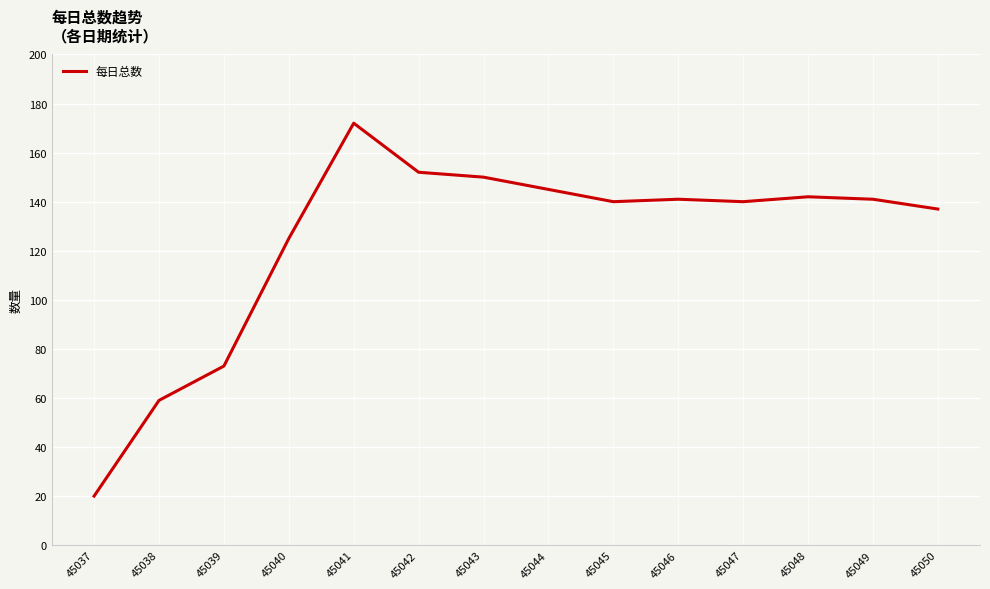

True or false: the data shows 140 at 45045.

True